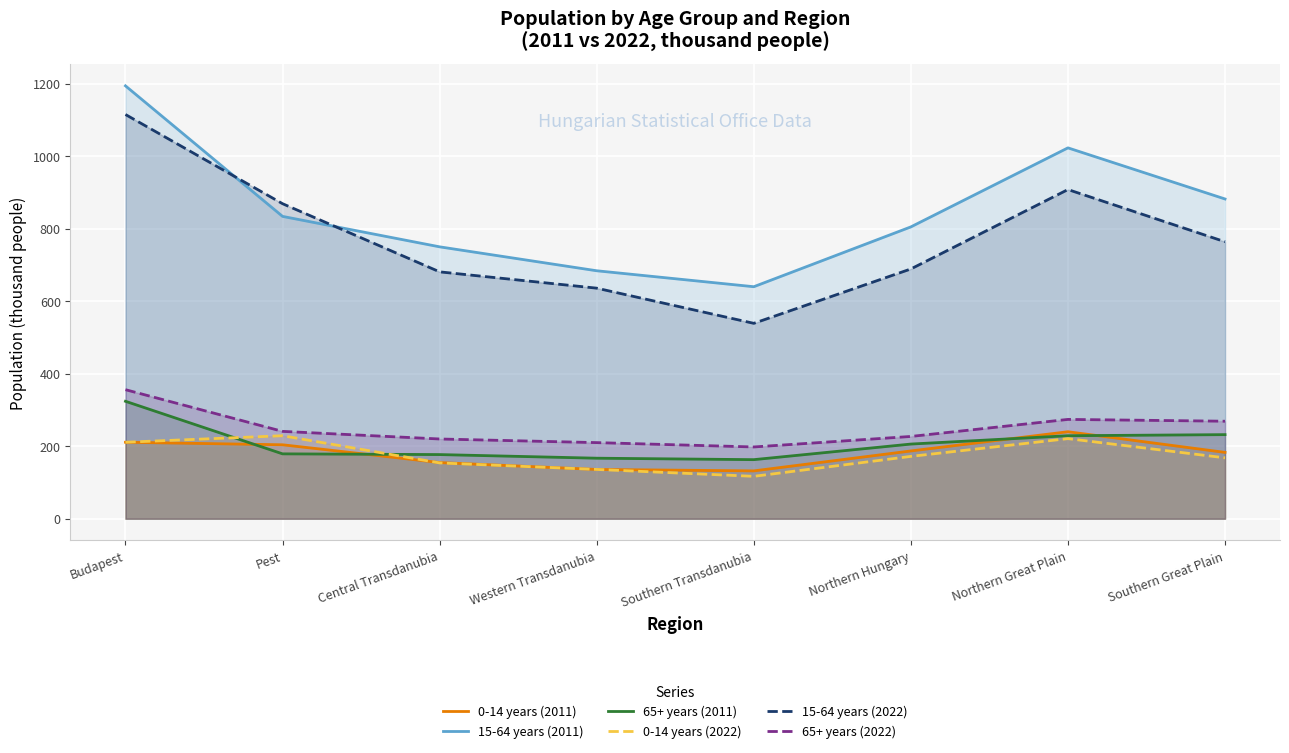

Is it true that 15-64 years (2022) equals 444 at Northern Great Plain?

False